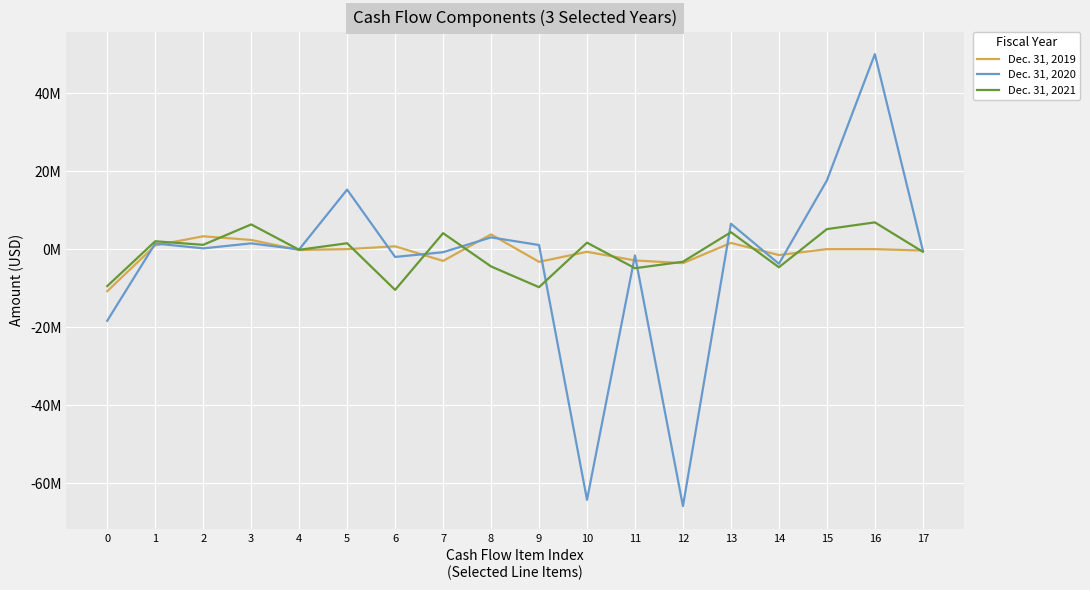

What is the value of the Dec. 31, 2021 point at the 4th from the left?

6335246